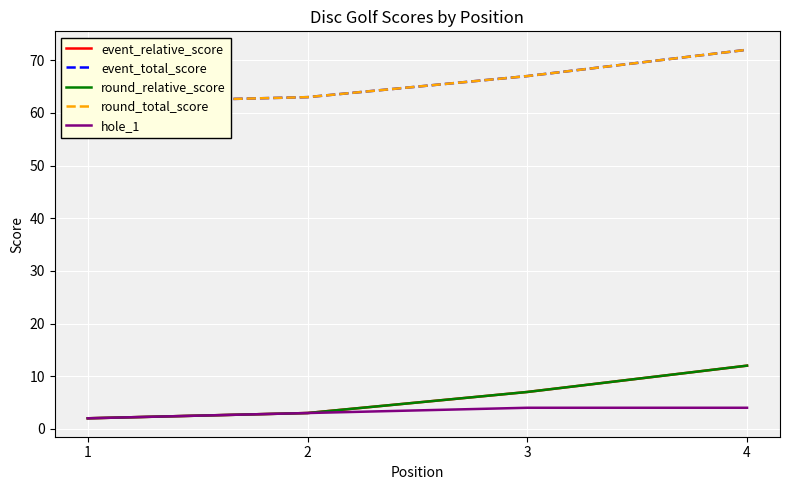

True or false: hole_1 and event_relative_score intersect in this chart.

False